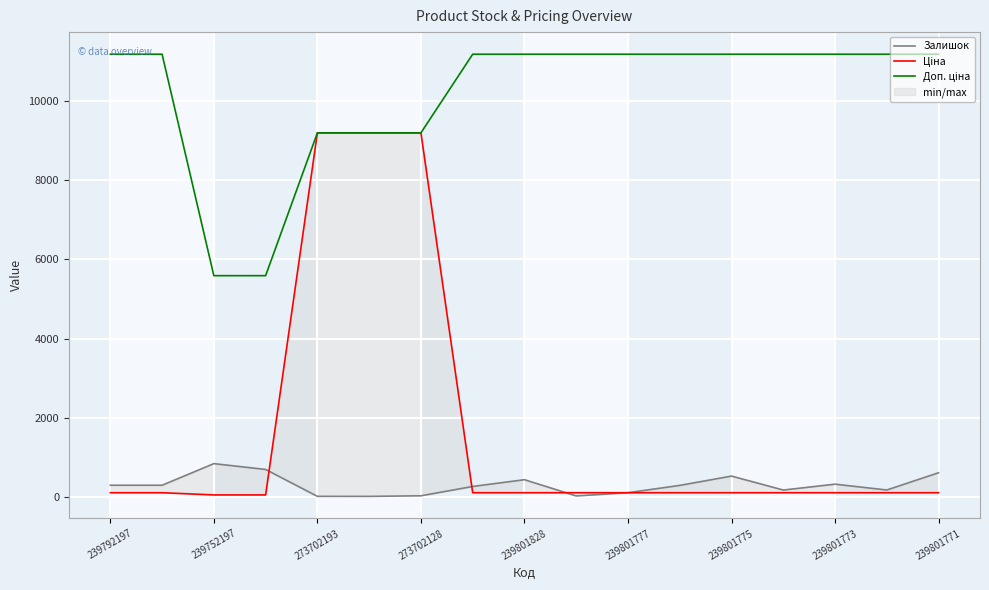

True or false: Залишок and Доп. ціна cross at least once.

False